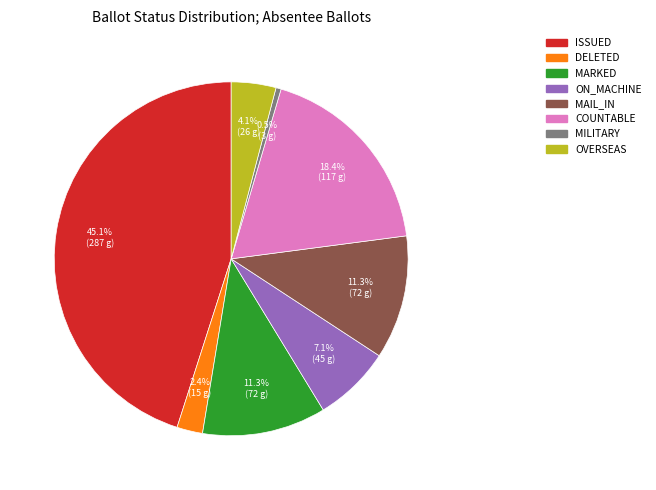

How many segments does this pie chart have?

8